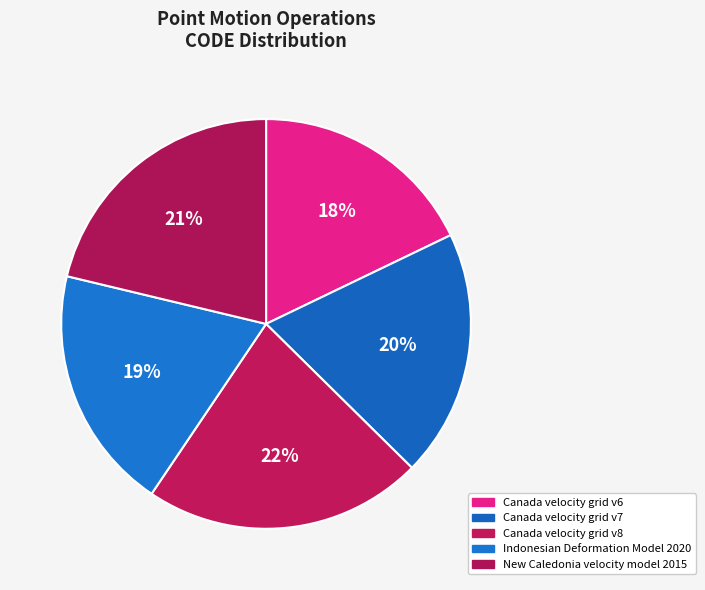

Which slice is the largest?

Canada velocity grid v8